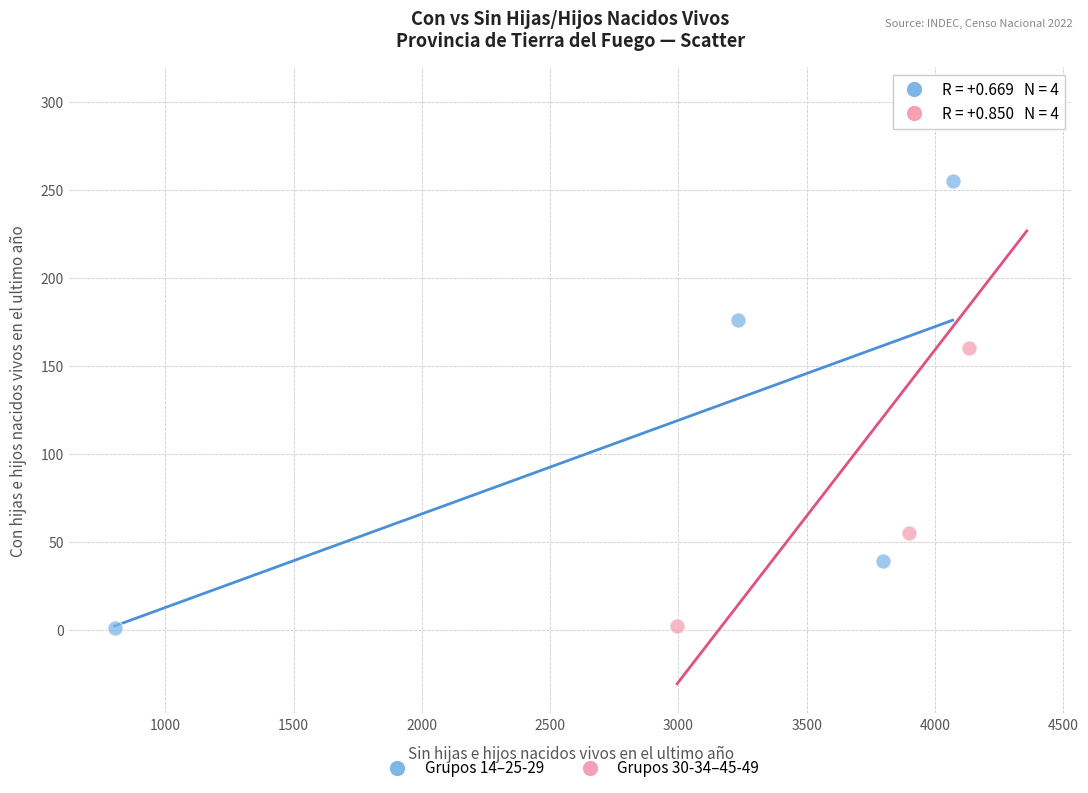

What are all the series names shown in the legend?

Grupos 14–25-29, Grupos 30-34–45-49